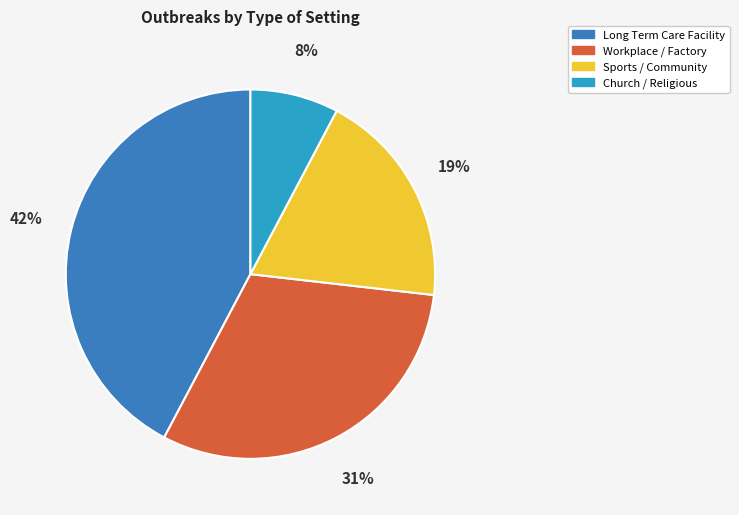

Is the sum of Long Term Care Facility and Sports / Community greater than half?

Yes